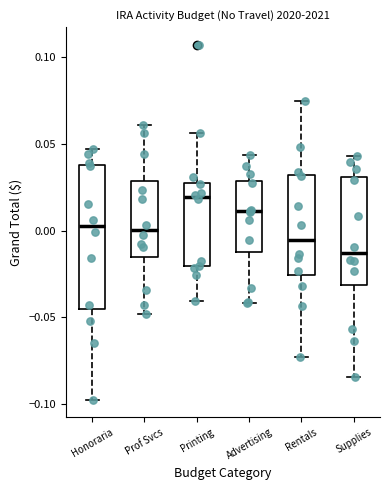

Reading left to right, transcribe this box plot: for each box, give where its median line is, the range the box spans, and where its two whiskers end, as read against the y-axis. The values are not printed on the chart, so give them approximately, as read against the axis.

Honoraria: median 0.005, box -0.045 to 0.040, whiskers -0.100 to 0.045
Prof Svcs: median 0.000, box -0.015 to 0.030, whiskers -0.050 to 0.060
Printing: median 0.020, box -0.020 to 0.030, whiskers -0.040 to 0.055
Advertising: median 0.010, box -0.015 to 0.030, whiskers -0.040 to 0.045
Rentals: median -0.005, box -0.025 to 0.030, whiskers -0.075 to 0.075
Supplies: median -0.015, box -0.030 to 0.030, whiskers -0.085 to 0.045